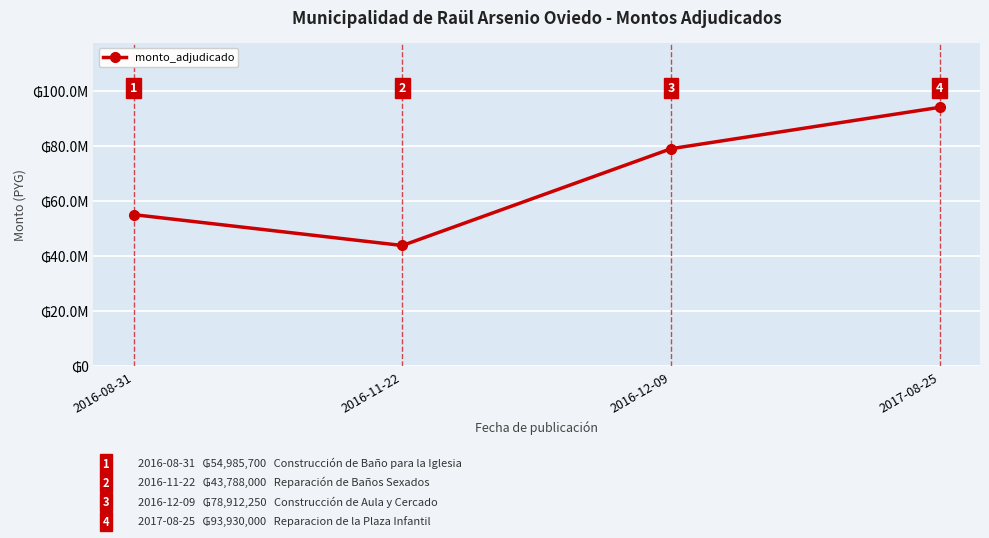

Is this an area chart (filled region under the line)?

No